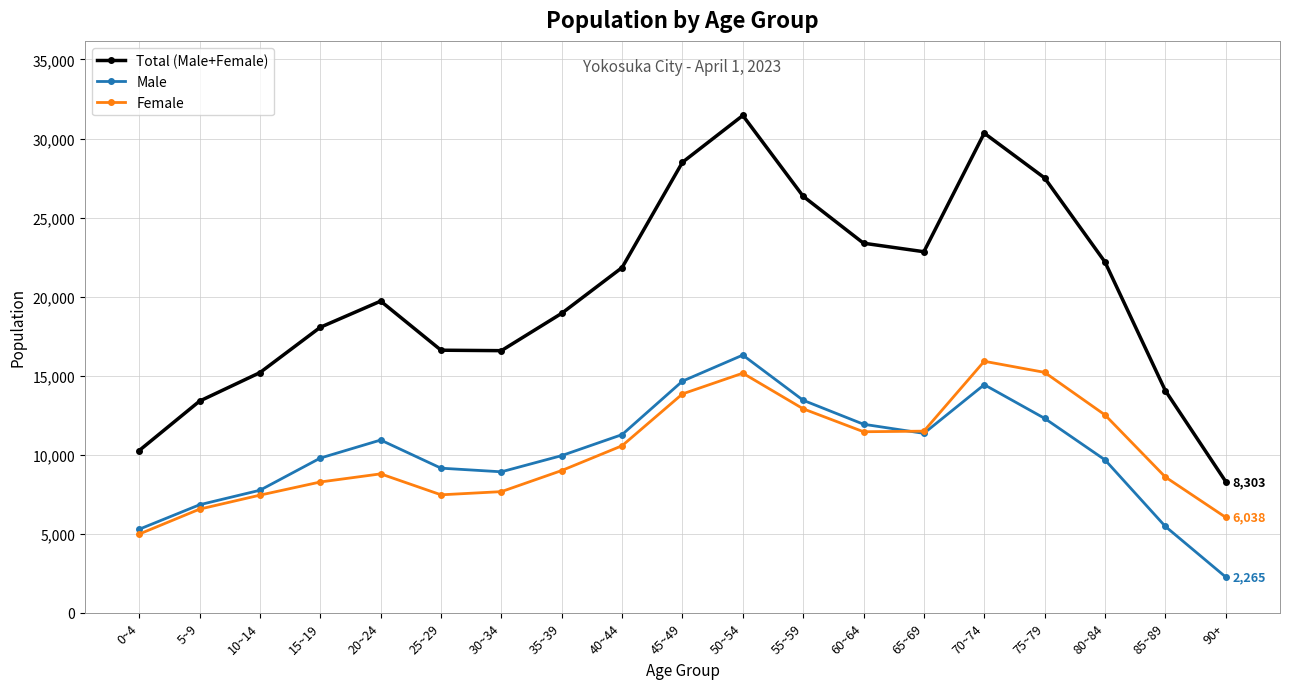

What is the value of the Total (Male+Female) point at the 4th from the left?

18059